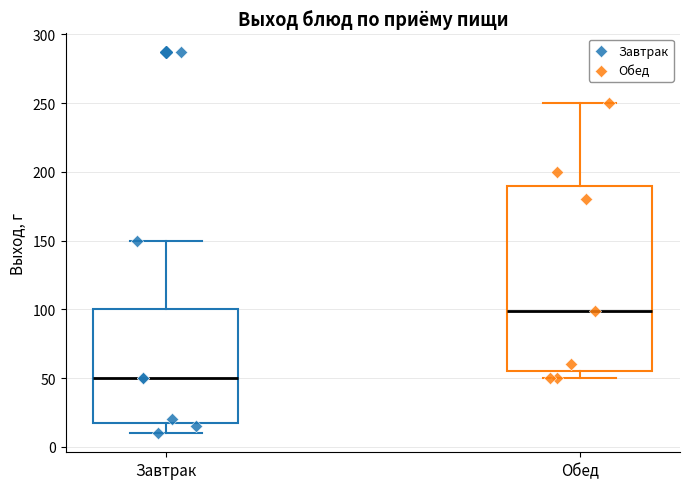

Reading left to right, read every box against the y-axis: the position of its median line, the range the box covers, and the ends of its whiskers. The values are not printed on the chart, so give them approximately, as read against the axis.

Завтрак: median 50, box 20 to 100, whiskers 10 to 150
Обед: median 100, box 55 to 190, whiskers 50 to 250